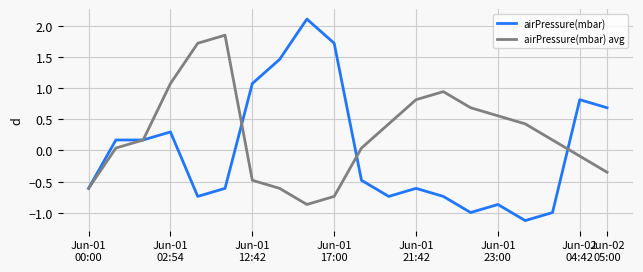

What is the smallest value displayed?

-1.1